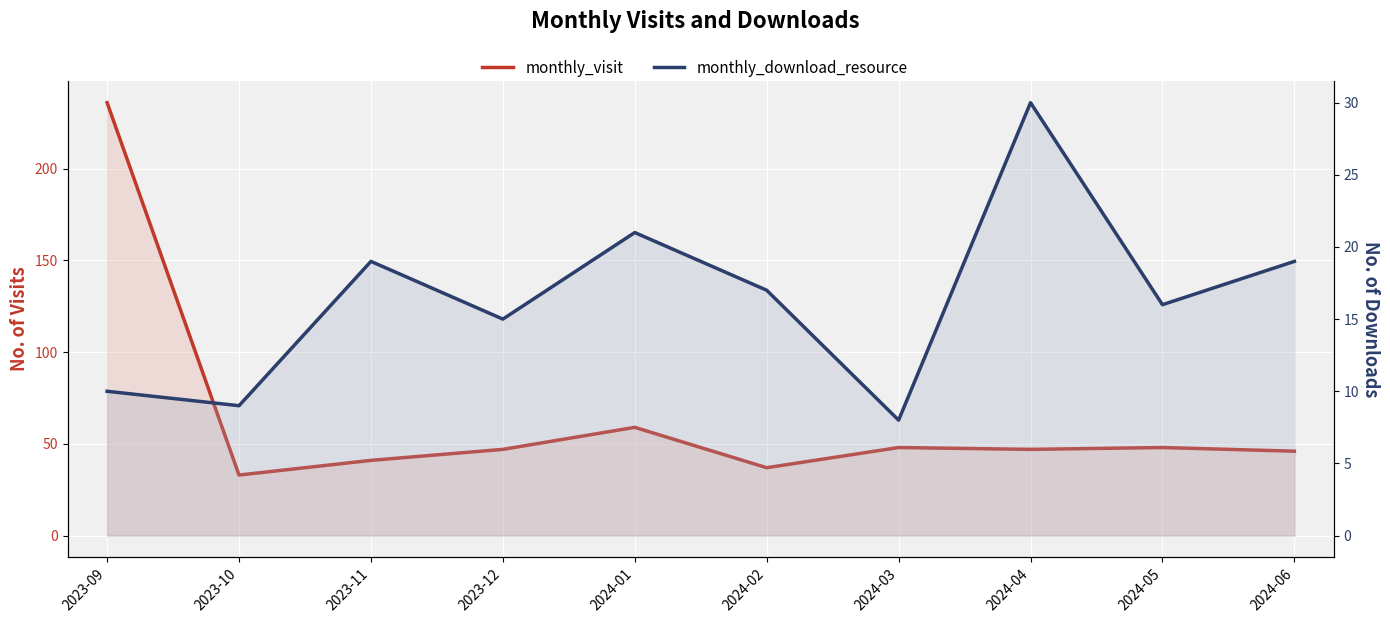

Rank the series by their maximum value, from lowest to highest.

monthly_download_resource, monthly_visit